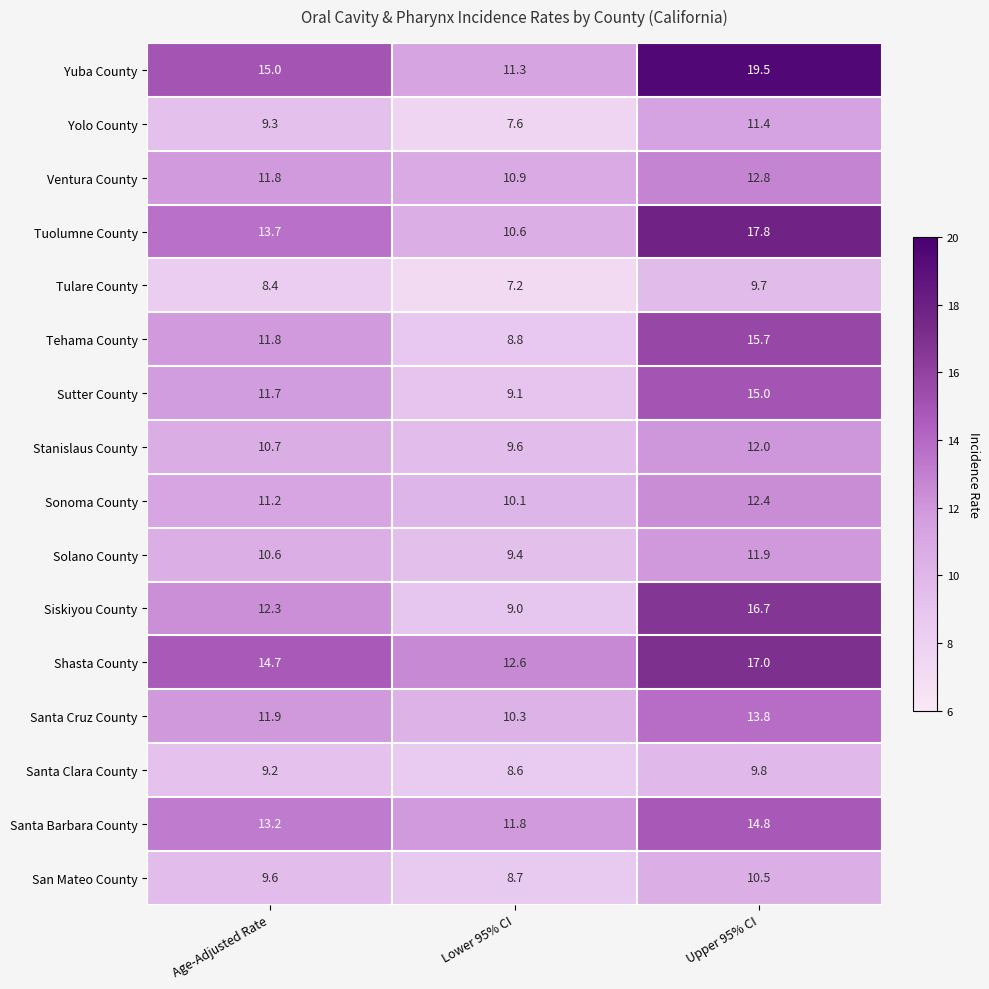

What is the total value across all series at Age-Adjusted Rate?

185.1